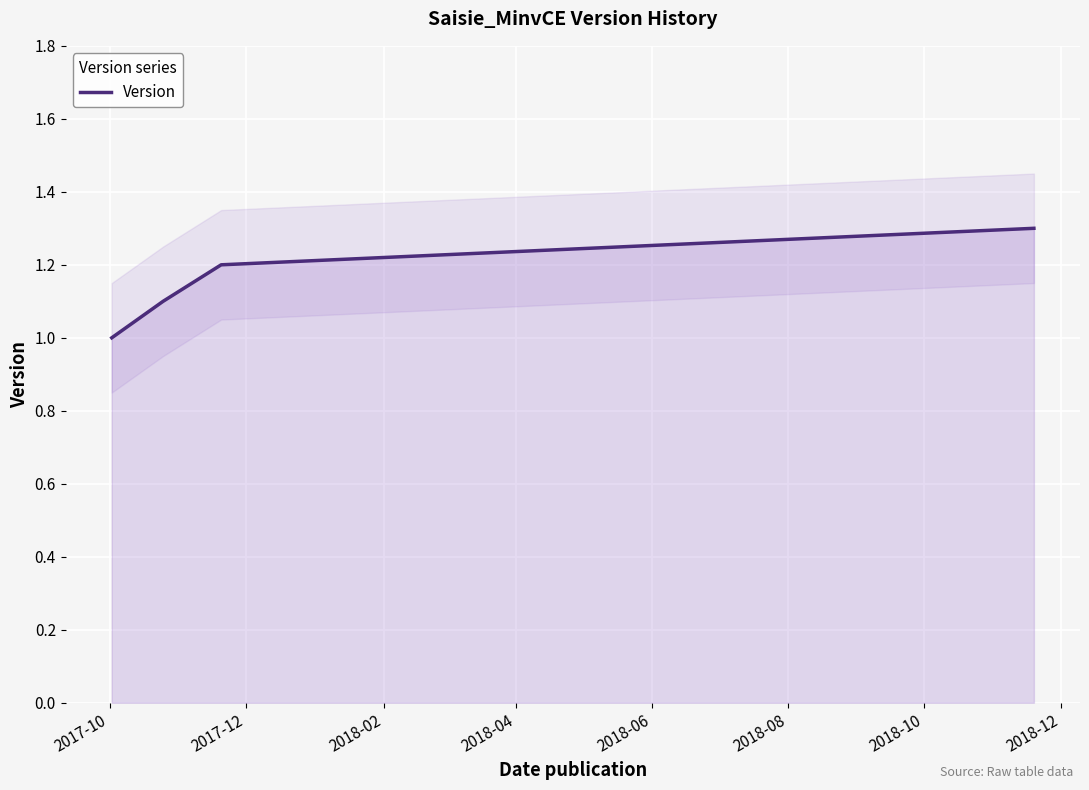

How many lines are shown in the chart?

1